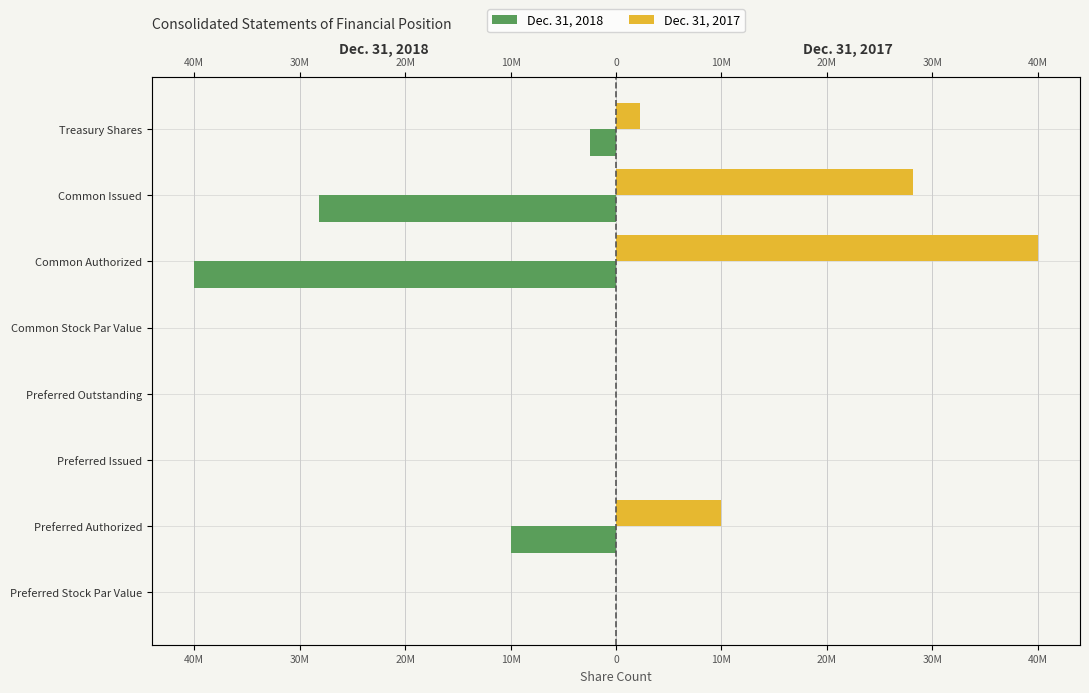

How many bars are there in total?

16